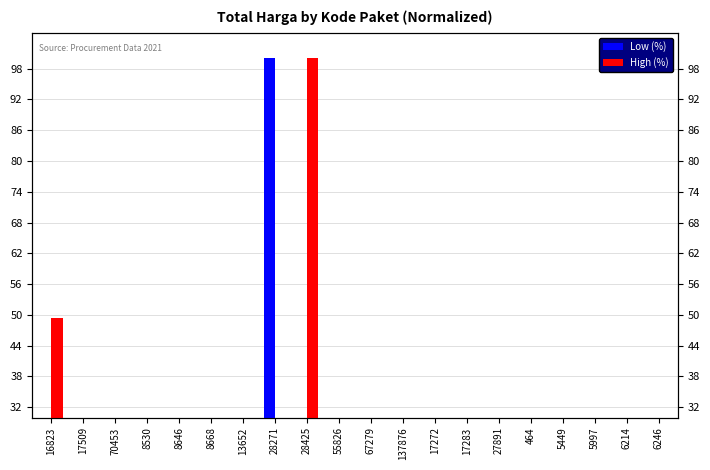

What is the difference between the Low (%) values at 8646 and 67279?

0.6